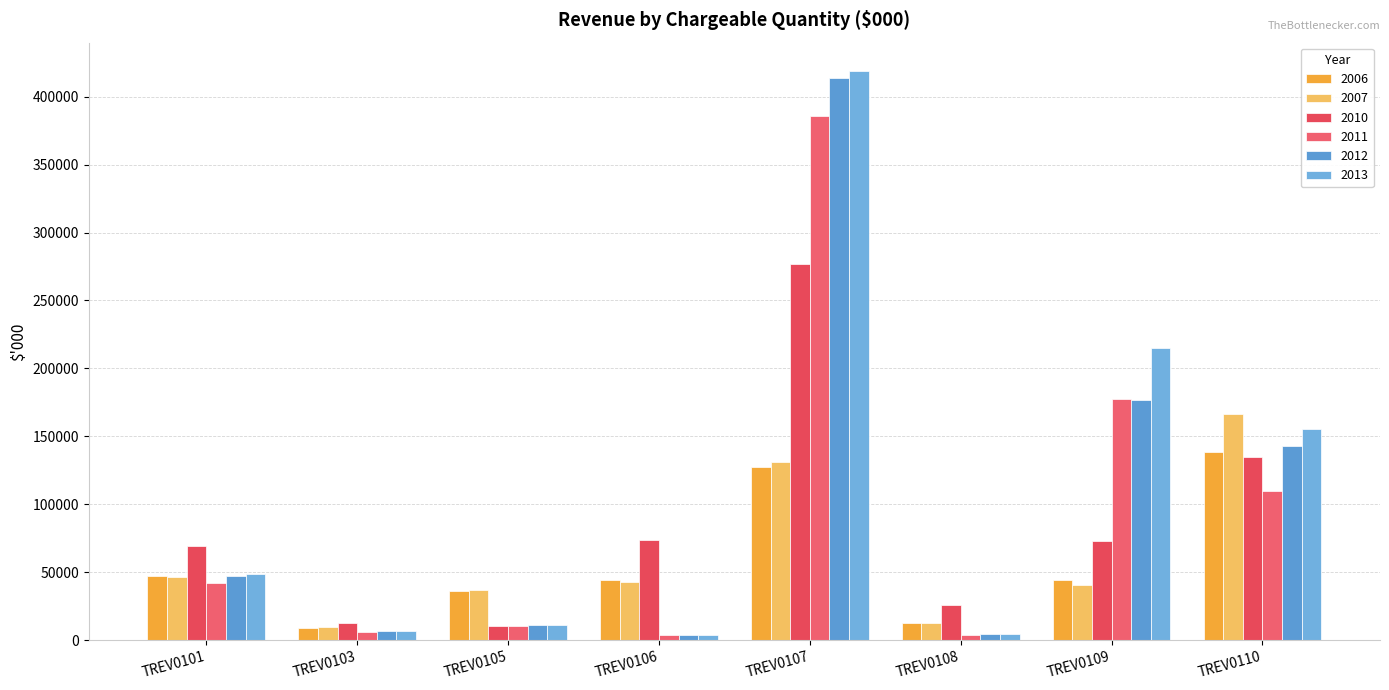

What is the smallest value displayed?

3518.3